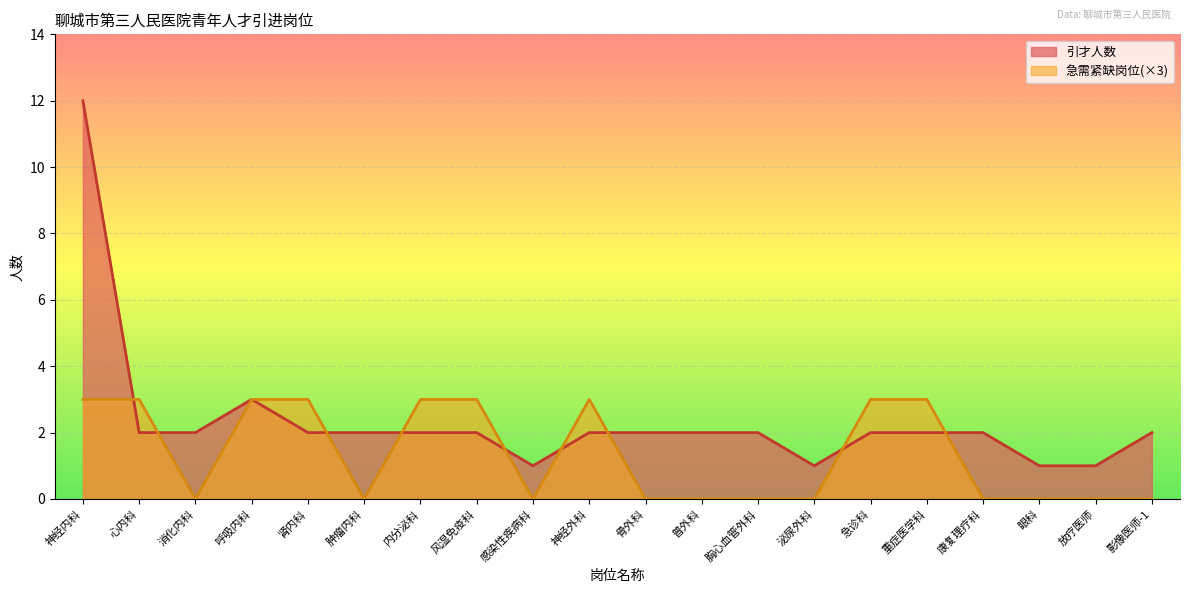

Which category has the lowest value across all series?

消化内科